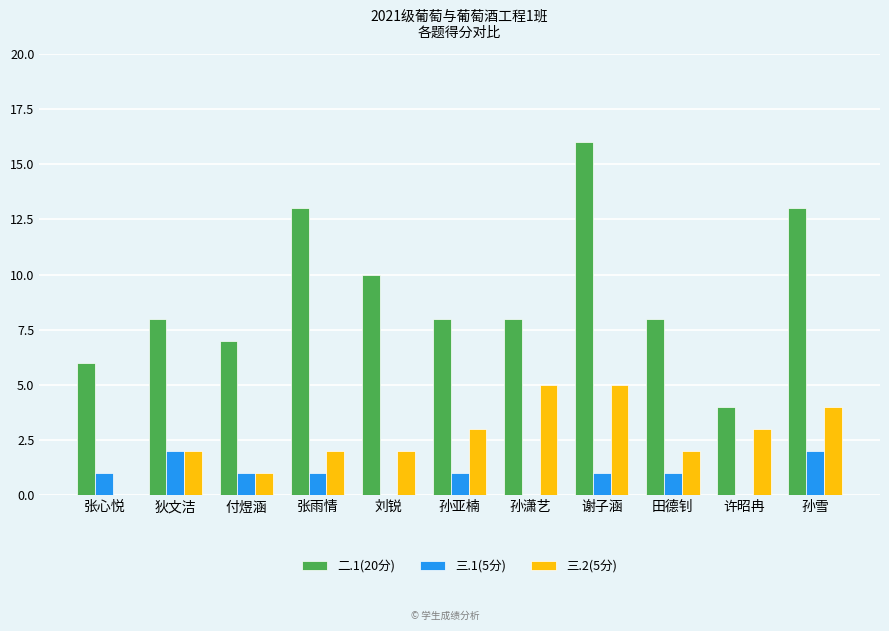

At which category does the chart reach its peak across all series?

谢子涵